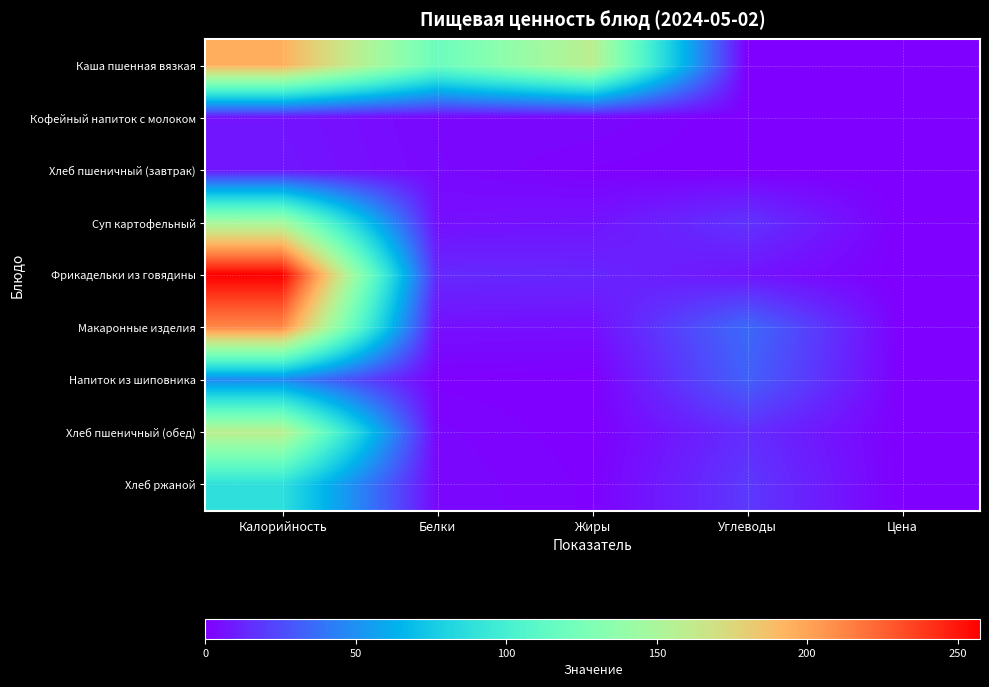

At Калорийность, list the series in order from smallest to largest.

Кофейный напиток с молоком, Хлеб пшеничный (завтрак), Напиток из шиповника, Хлеб ржаной, Суп картофельный, Хлеб пшеничный (обед), Каша пшенная вязкая, Макаронные изделия, Фрикадельки из говядины